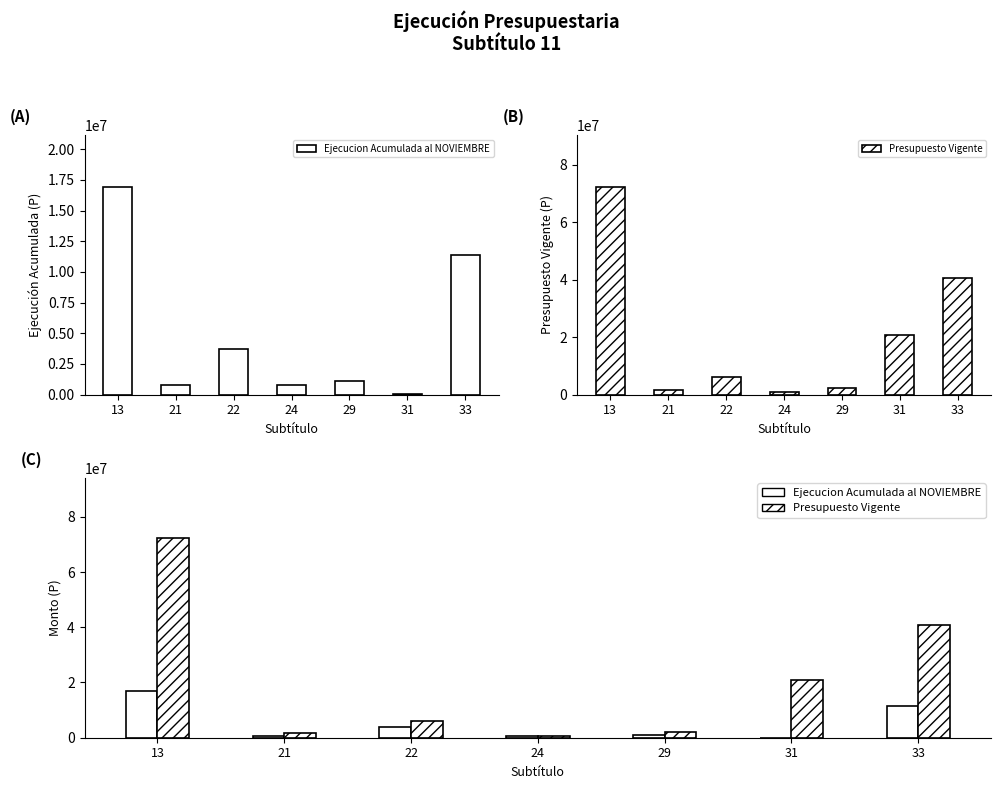

At how many categories does at least one series exceed 57145041?

1